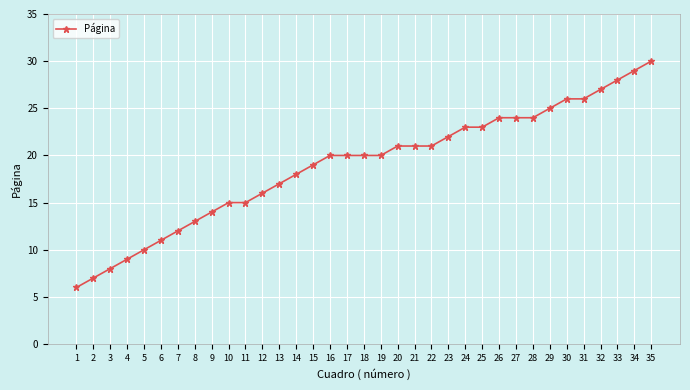

What is the average value?

19